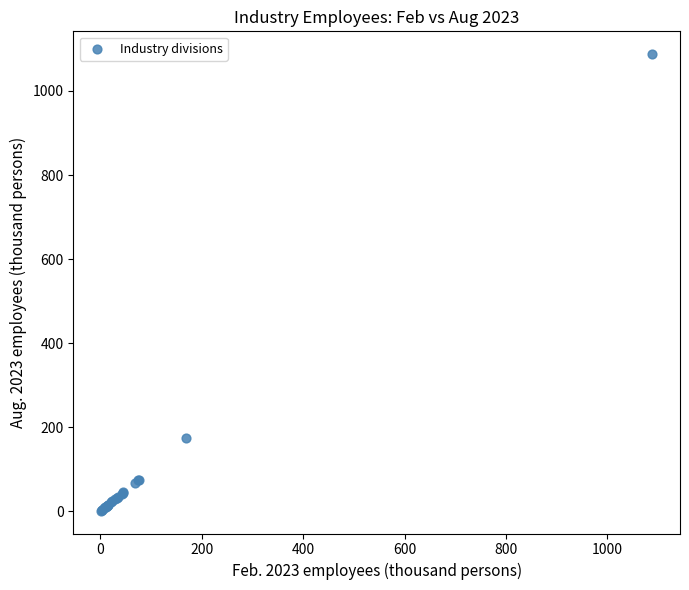

What Y value in the scatter plot is closest to 544?

173.3